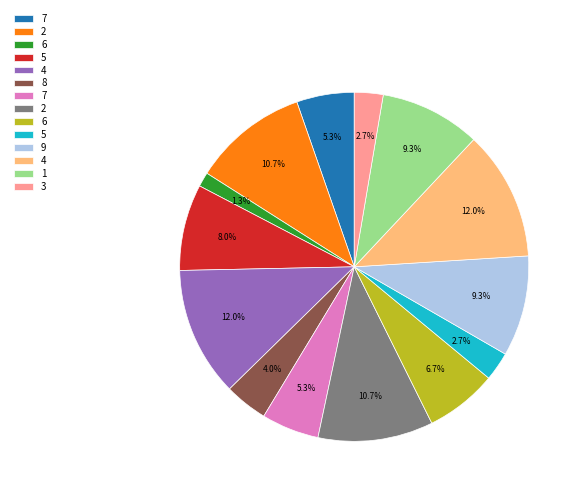

Is there any slice that represents more than half of the pie?

No